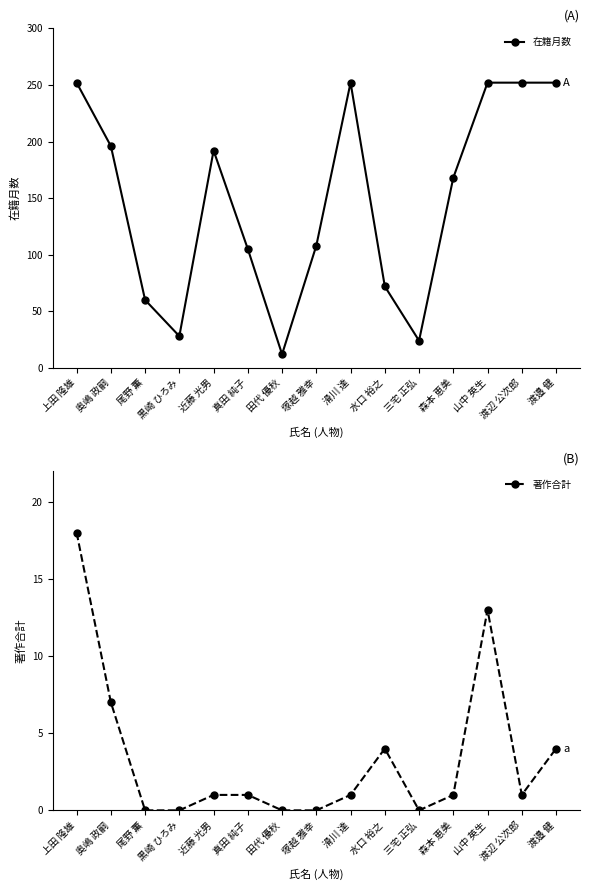

Rank the categories by 著作合計 value from lowest to highest.

尾野 薫, 黒崎 ひろみ, 田代 優秋, 塚越 雅幸, 三宅 正弘, 近藤 光男, 真田 純子, 滑川 達, 森本 恵美, 渡辺 公次郎, 水口 裕之, 渡邉 健, 奥嶋 政嗣, 山中 英生, 上田 隆雄